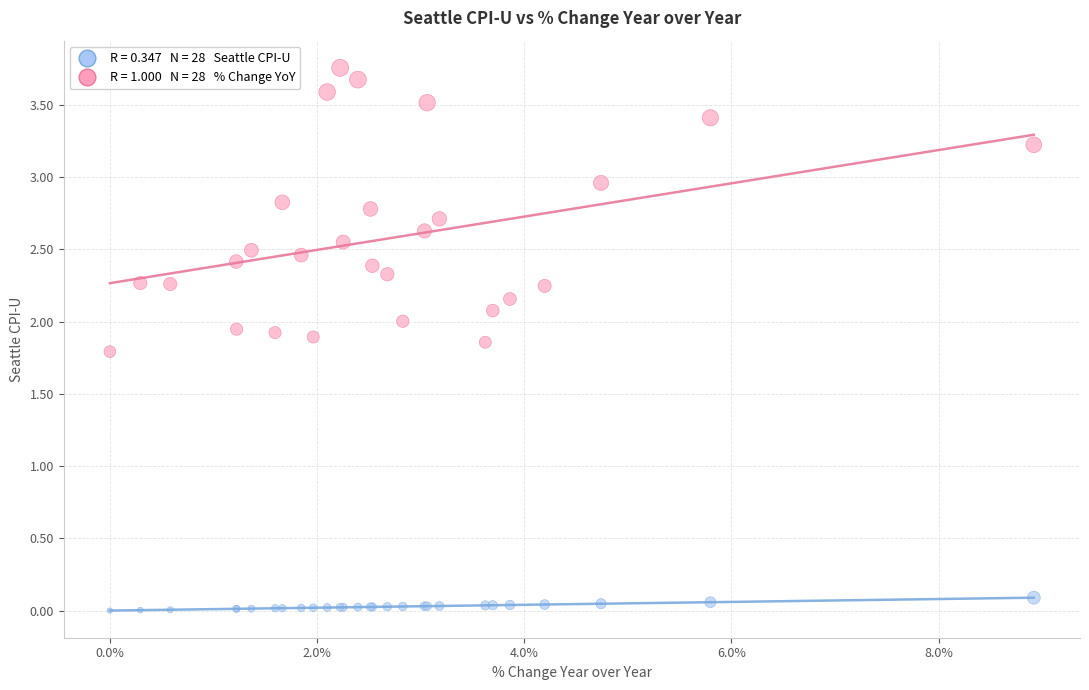

Across all series, what Y value is closest to 1?

1.8